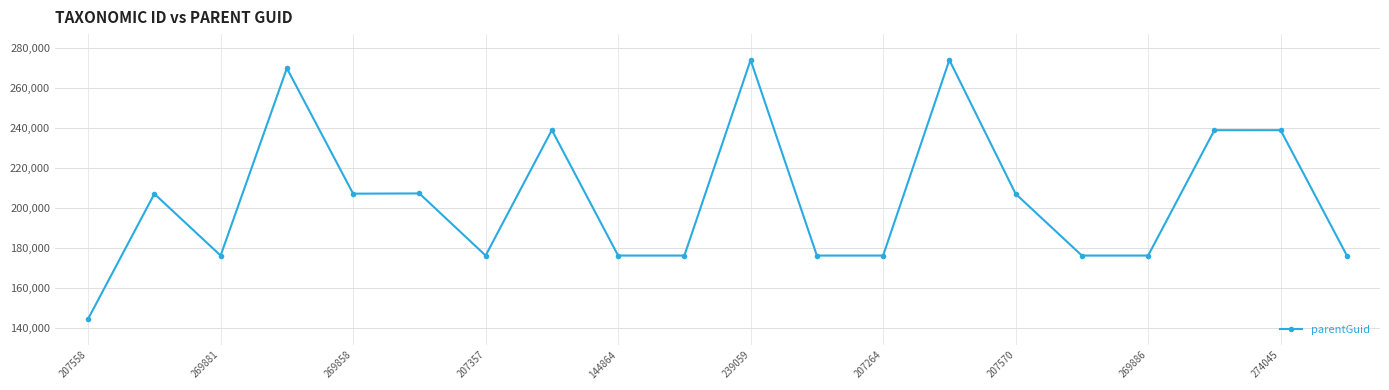

True or false: there are more than 1 points higher than both neighbors.

True